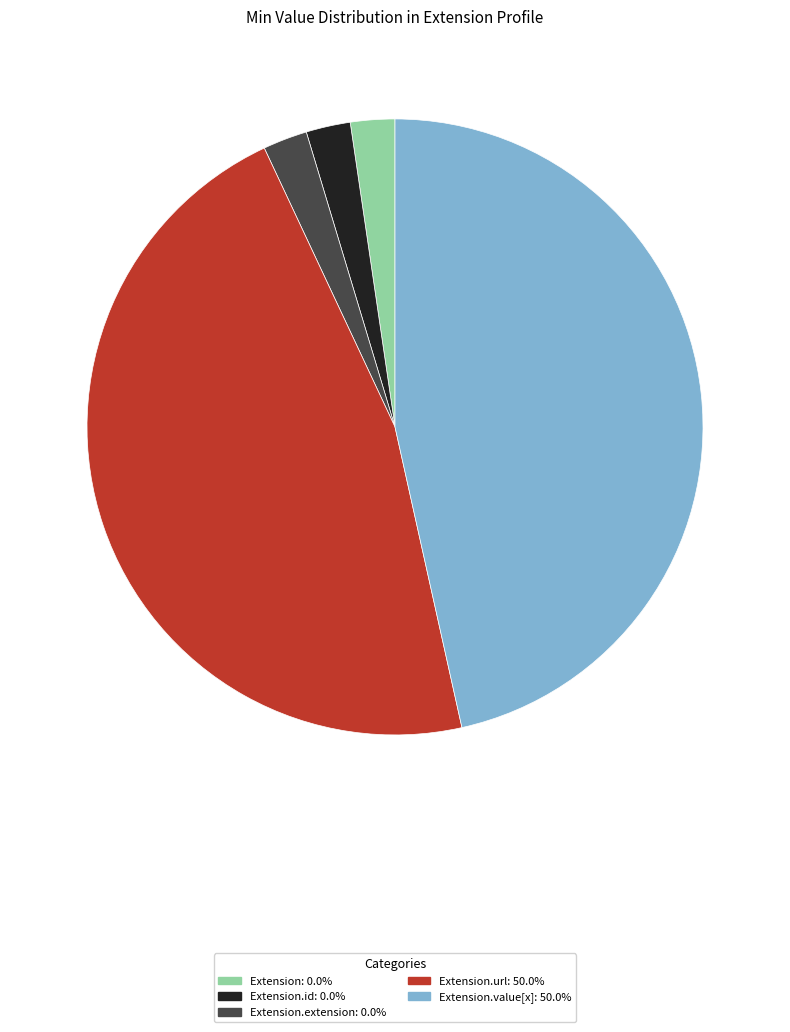

Is there a majority slice in this chart?

No